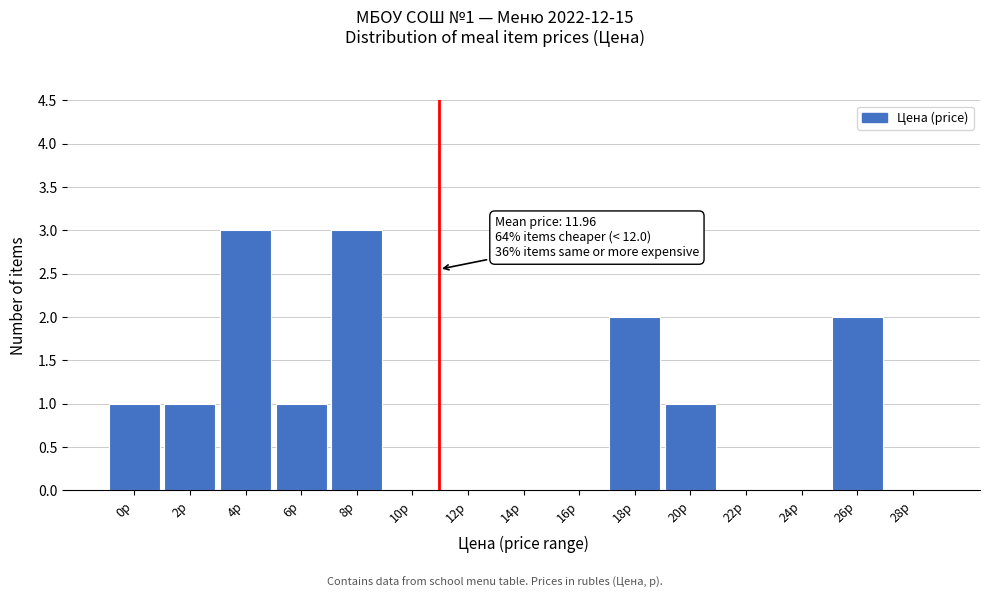

Reading right to left, extract all data points from this chart.

28р=0	26р=2	24р=0	22р=0	20р=1	18р=2	16р=0	14р=0	12р=0	10р=0	8р=3	6р=1	4р=3	2р=1	0р=1